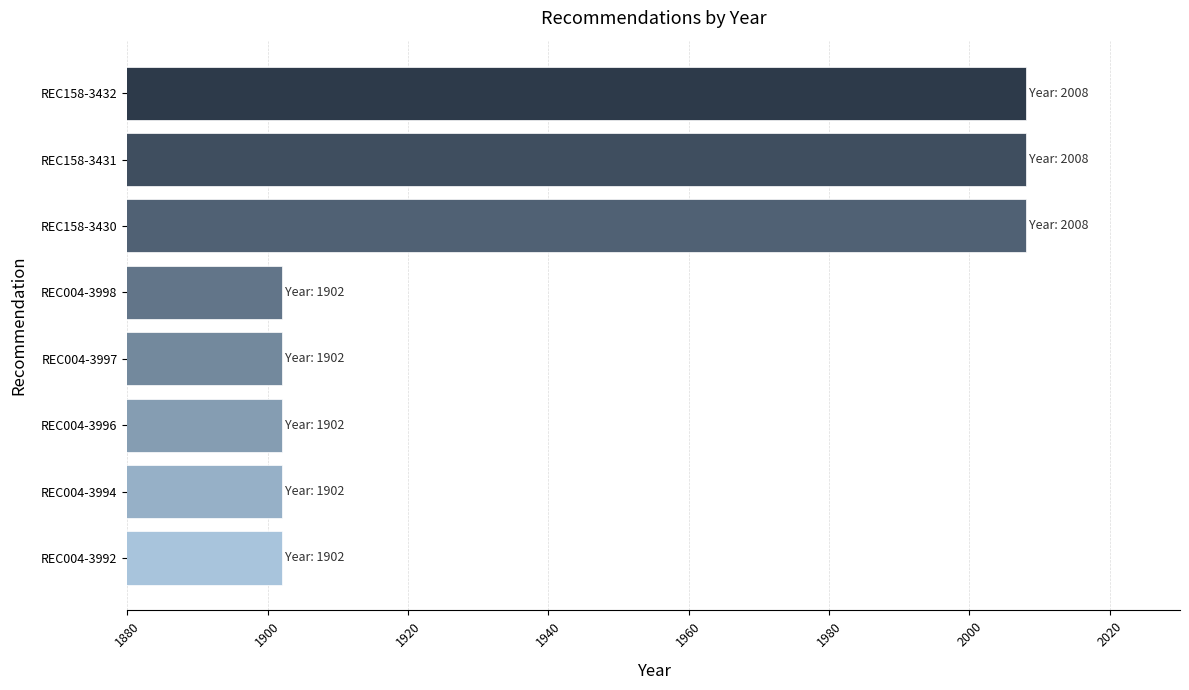

Count the number of categories in the chart.

8